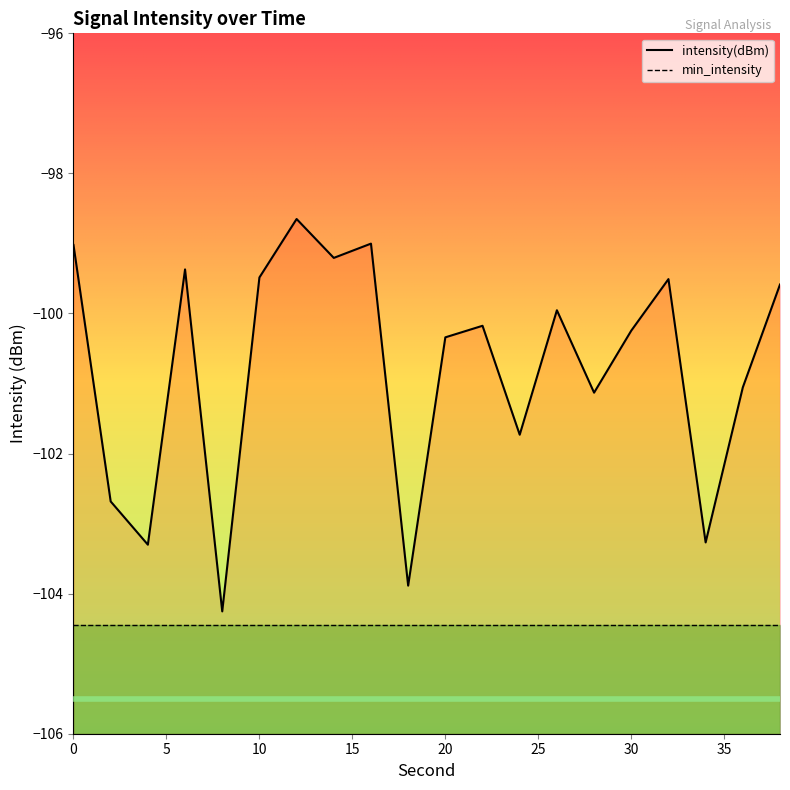

Count the number of data series in this chart.

2